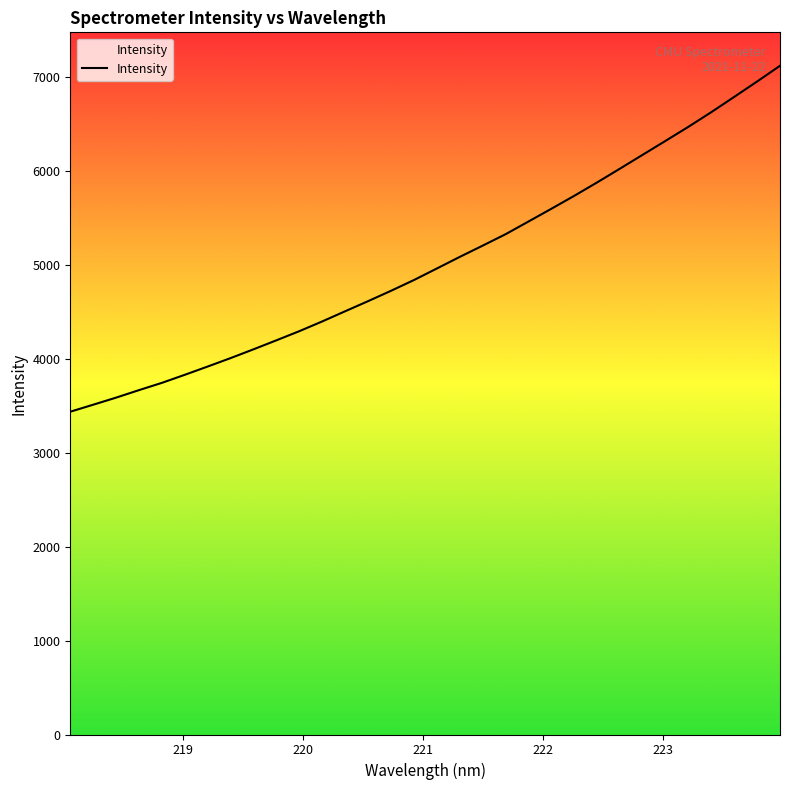

How many lines are shown in the chart?

1